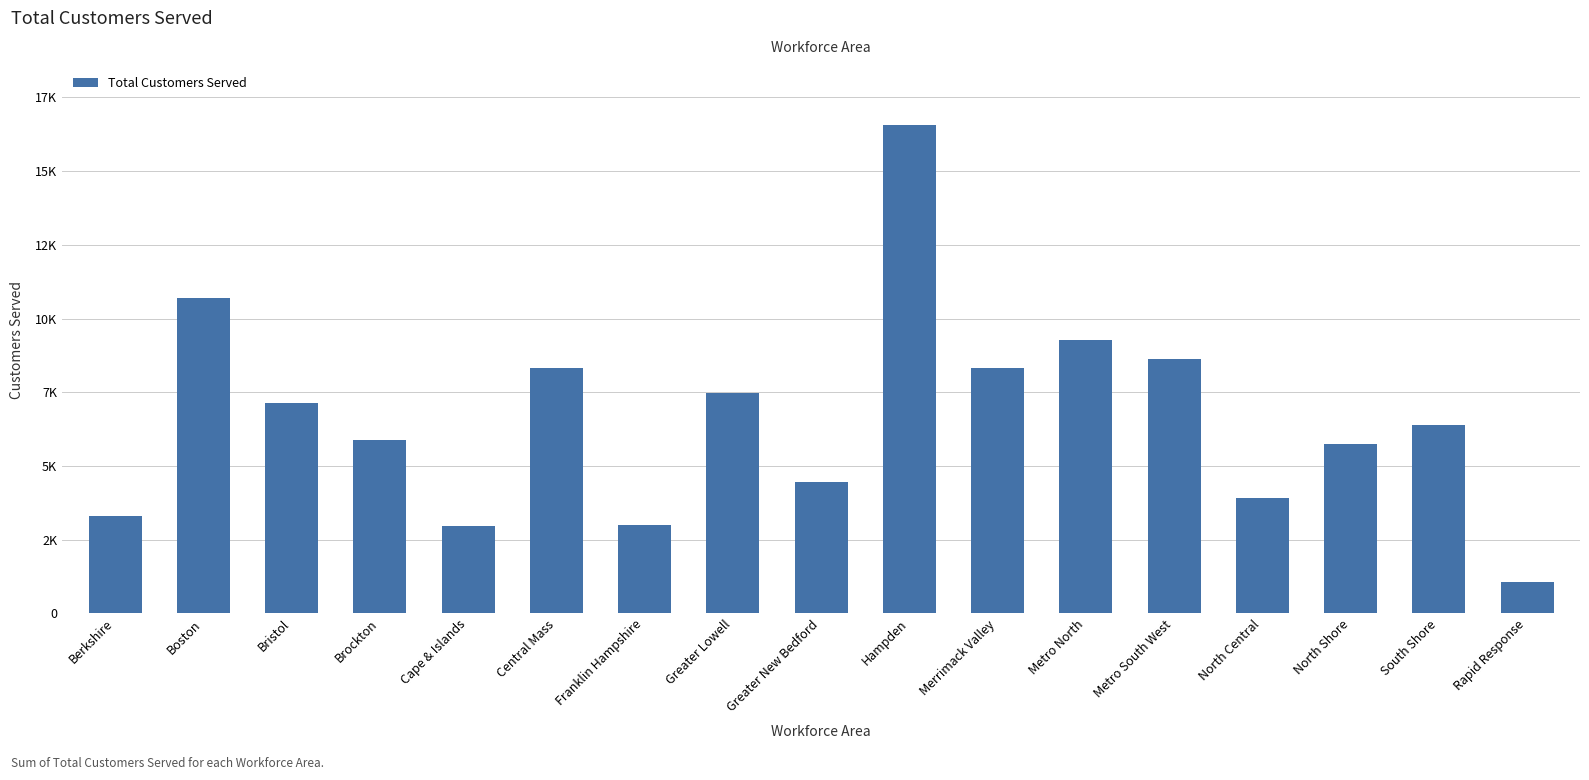

What is the difference between the values at South Shore and Cape & Islands?

3406